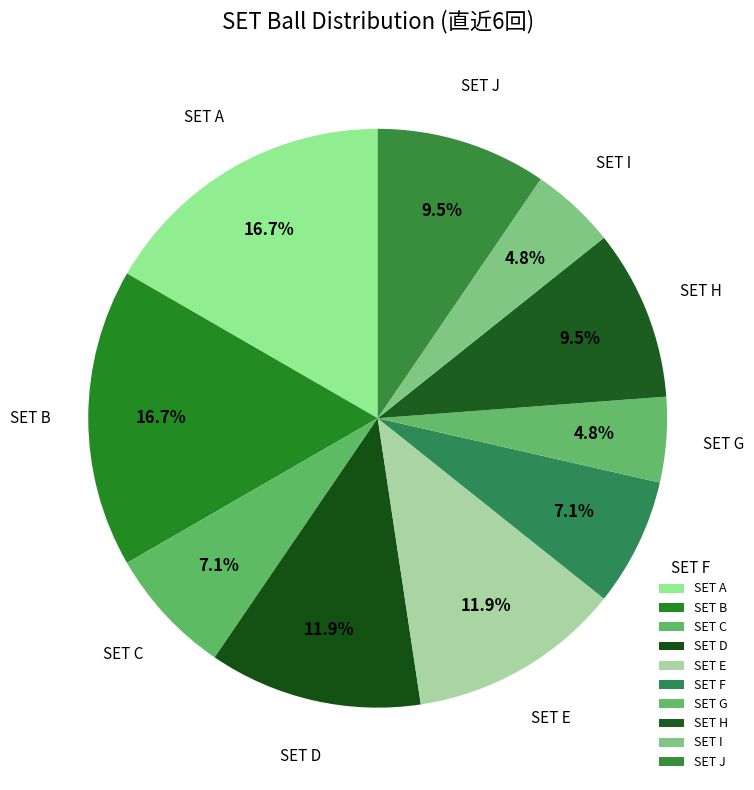

Count the number of slices in the pie.

10